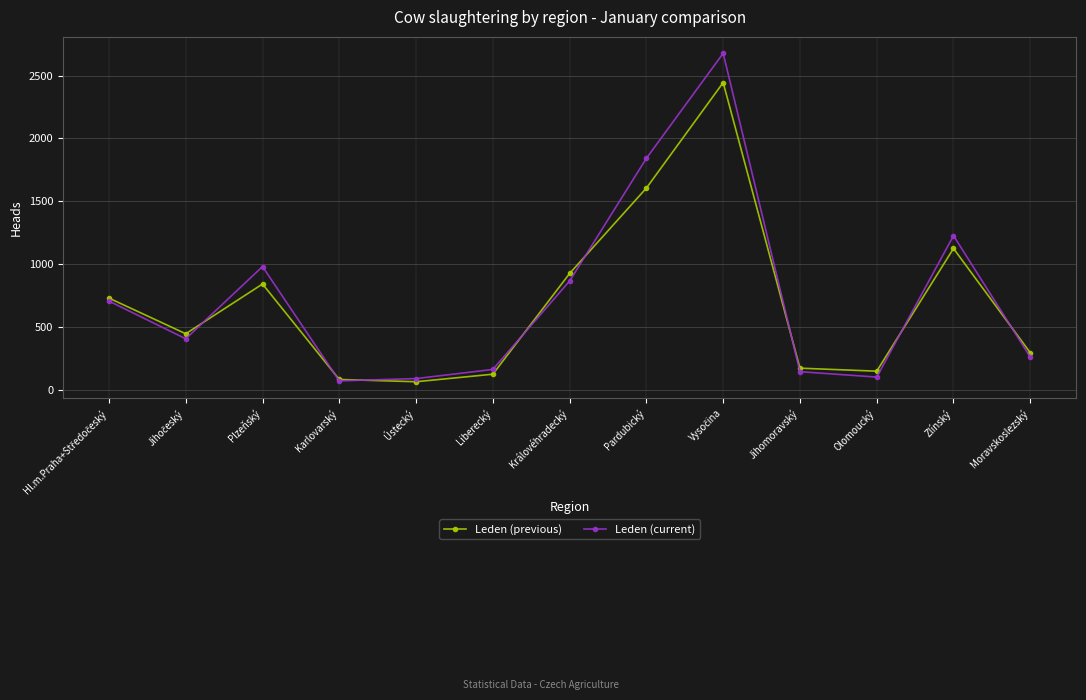

What is the minimum value for Leden (current)?

69